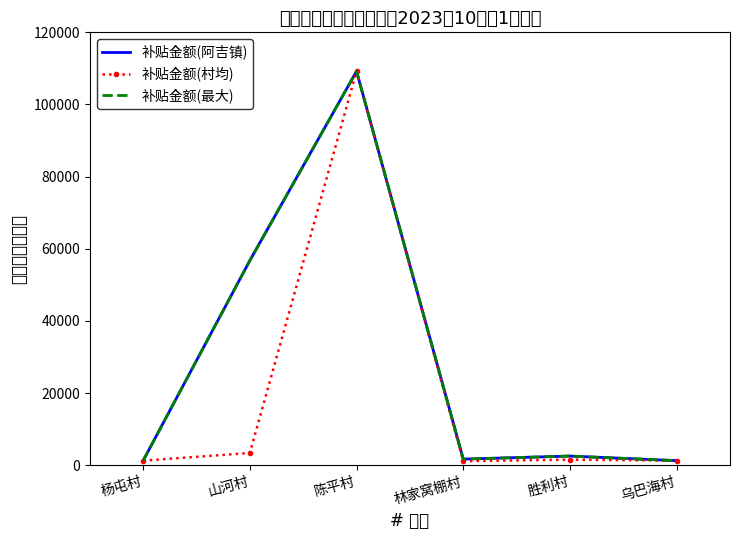

True or false: 补贴金额(最大) and 补贴金额(阿吉镇) intersect in this chart.

False